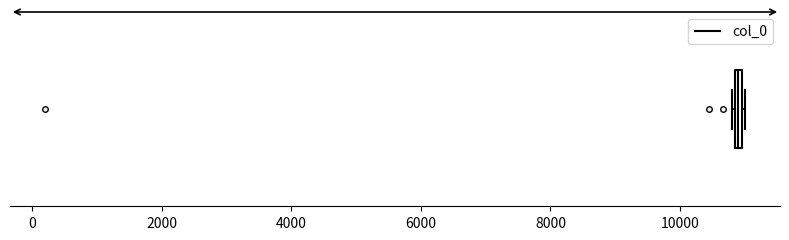

Where is the left edge of the box on the x-axis? The values are not printed on the chart, so give them approximately, as read against the axis.

10800